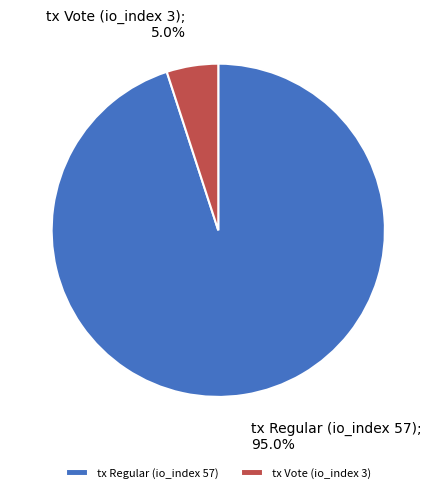

What is the largest slice in the pie chart?

tx Regular (io_index 57)